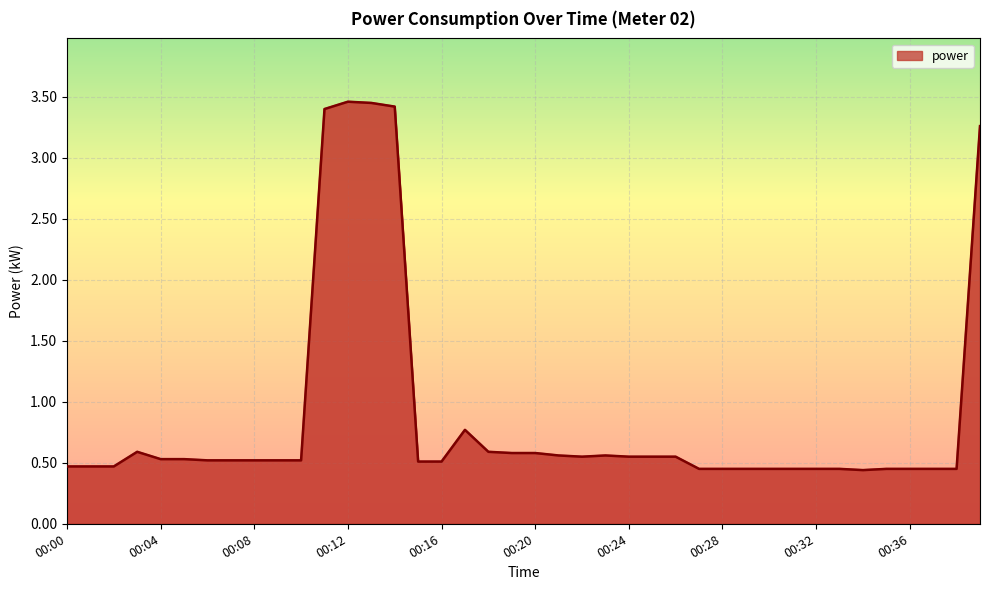

How many interior local peaks (higher than both neighbors) does the data have?

4